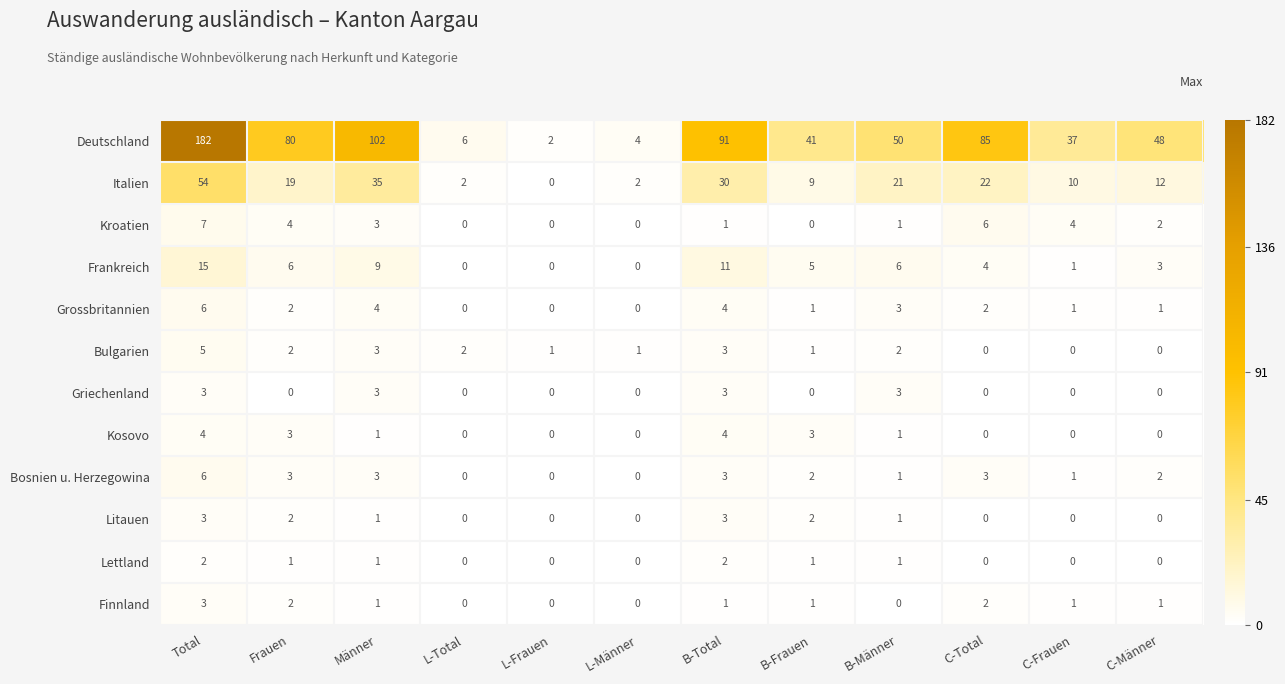

What is the total value across all series at B-Männer?

90